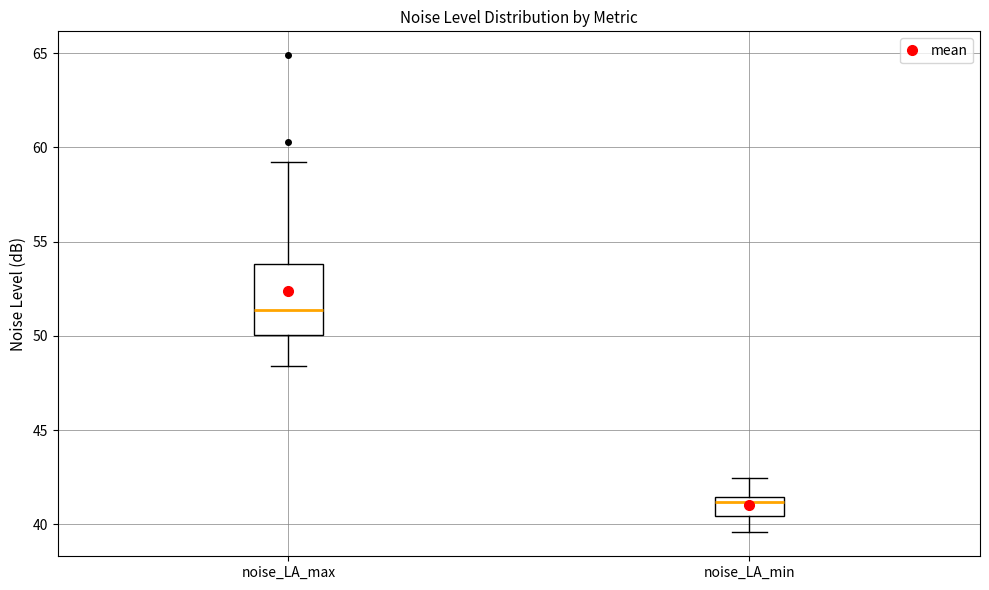

Reading left to right, read every box against the y-axis: the position of its median line, the range the box covers, and the ends of its whiskers. The values are not printed on the chart, so give them approximately, as read against the axis.

noise_LA_max: median 51.5, box 50.0 to 54.0, whiskers 48.5 to 59.0
noise_LA_min: median 41.0, box 40.5 to 41.5, whiskers 39.5 to 42.5